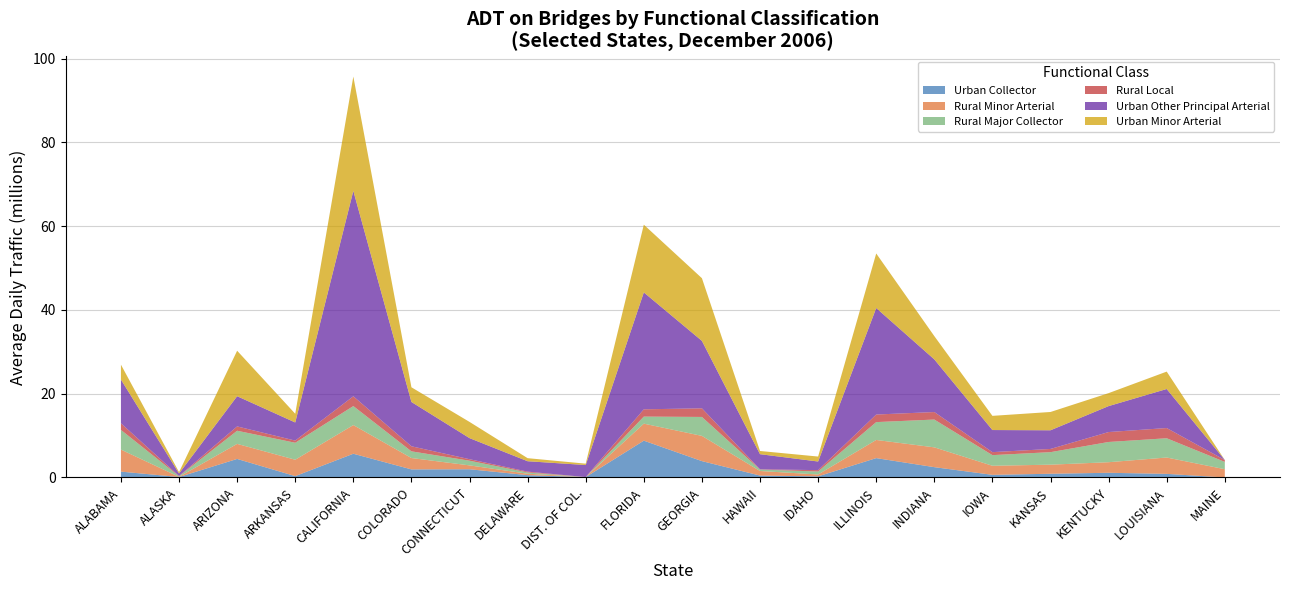

Reading right to left, extract all data points from this chart.

Urban Collector: MAINE=0	LOUISIANA=856979	KENTUCKY=1117672	KANSAS=882405	IOWA=625554	INDIANA=2460142	ILLINOIS=4619304	IDAHO=262450	HAWAII=451767	GEORGIA=3902849	FLORIDA=8788116	DIST. OF COL.=93145	DELAWARE=551777	CONNECTICUT=1959841	COLORADO=1925625	CALIFORNIA=5664950	ARKANSAS=319121	ARIZONA=4424320	ALASKA=107640	ALABAMA=1395470
Rural Minor Arterial: MAINE=1971334	LOUISIANA=3904990	KENTUCKY=2522687	KANSAS=2170352	IOWA=2165130	INDIANA=4729349	ILLINOIS=4337963	IDAHO=446520	HAWAII=1089074	GEORGIA=6023460	FLORIDA=4062261	DIST. OF COL.=0	DELAWARE=342633	CONNECTICUT=922160	COLORADO=2713792	CALIFORNIA=6846662	ARKANSAS=3914431	ARIZONA=3592744	ALASKA=38831	ALABAMA=5257595
Rural Major Collector: MAINE=1740144	LOUISIANA=4599864	KENTUCKY=4832836	KANSAS=2988986	IOWA=2540065	INDIANA=6641617	ILLINOIS=4261563	IDAHO=709586	HAWAII=345324	GEORGIA=4525639	FLORIDA=1685223	DIST. OF COL.=0	DELAWARE=298736	CONNECTICUT=1114850	COLORADO=1599350	CALIFORNIA=4537020	ARKANSAS=4049760	ARIZONA=3137978	ALASKA=152463	ALABAMA=4706718
Rural Local: MAINE=444321	LOUISIANA=2440159	KENTUCKY=2371019	KANSAS=767355	IOWA=714141	INDIANA=1791849	ILLINOIS=1808268	IDAHO=331369	HAWAII=56038	GEORGIA=2060967	FLORIDA=1735931	DIST. OF COL.=0	DELAWARE=196412	CONNECTICUT=361326	COLORADO=1207436	CALIFORNIA=2333381	ARKANSAS=520124	ARIZONA=1033247	ALASKA=50342	ALABAMA=1579403
Urban Other Principal Arterial: MAINE=2783	LOUISIANA=9323022	KENTUCKY=6196339	KANSAS=4458911	IOWA=5278850	INDIANA=12576057	ILLINOIS=25440632	IDAHO=2058460	HAWAII=3615800	GEORGIA=16103260	FLORIDA=27920891	DIST. OF COL.=2874900	DELAWARE=2485041	CONNECTICUT=5035500	COLORADO=10579876	CALIFORNIA=49063583	ARKANSAS=4327446	ARIZONA=7215395	ALASKA=597624	ALABAMA=10436519
Urban Minor Arterial: MAINE=0	LOUISIANA=4155368	KENTUCKY=3099507	KANSAS=4368607	IOWA=3388059	INDIANA=5558349	ILLINOIS=13026596	IDAHO=1184330	HAWAII=763694	GEORGIA=14969179	FLORIDA=16175314	DIST. OF COL.=327400	DELAWARE=731568	CONNECTICUT=3870304	COLORADO=3508635	CALIFORNIA=27302007	ARKANSAS=2080887	ARIZONA=10860444	ALASKA=323924	ALABAMA=3560748